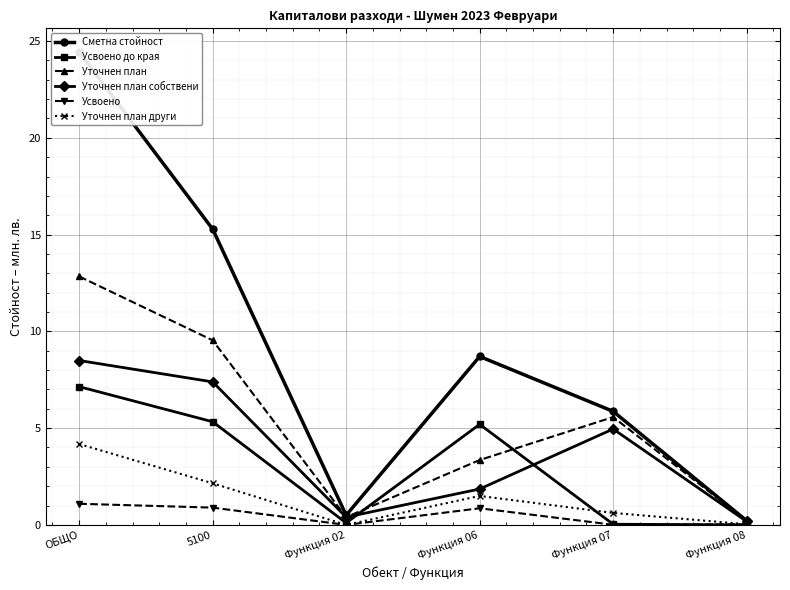

How many data points in Усвоено are above 0?

5